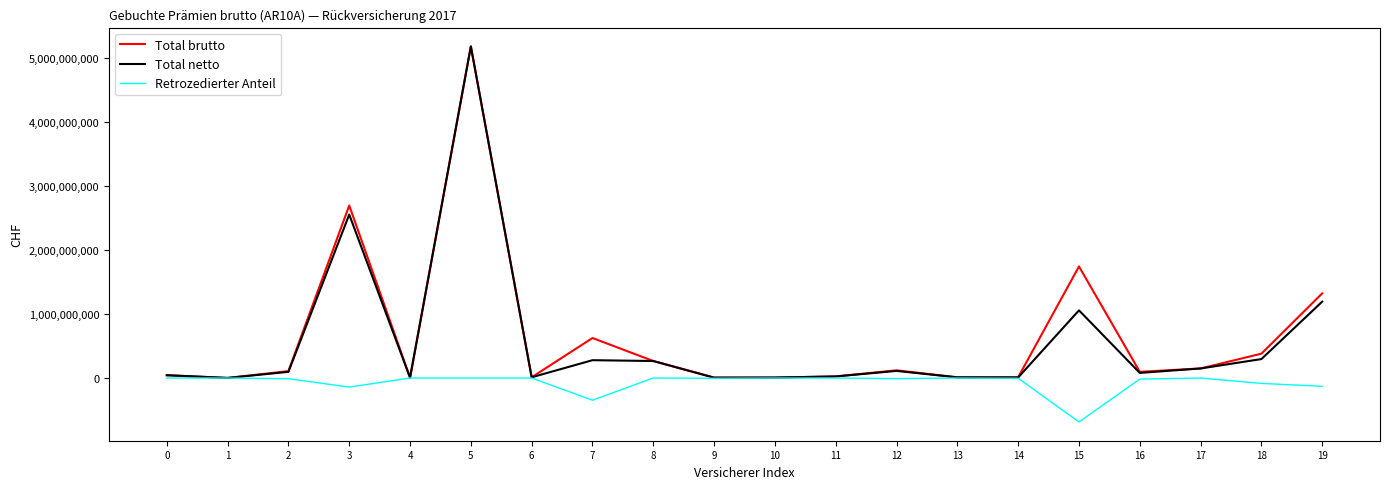

What is the smallest value displayed?

-686762513